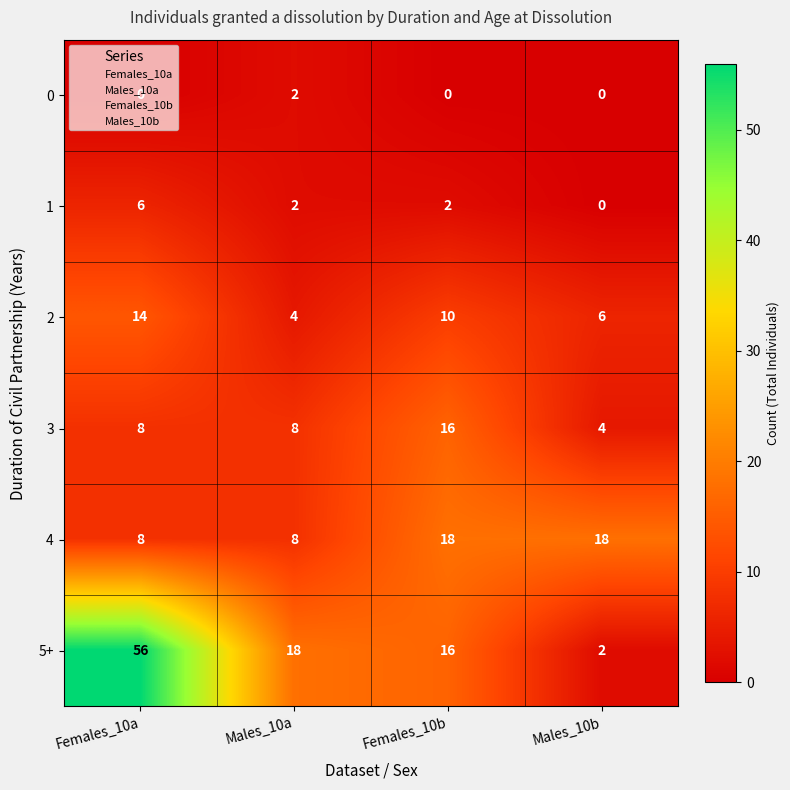

List the series in order of their peak value, highest first.

5+, 4, 3, 2, 1, 0